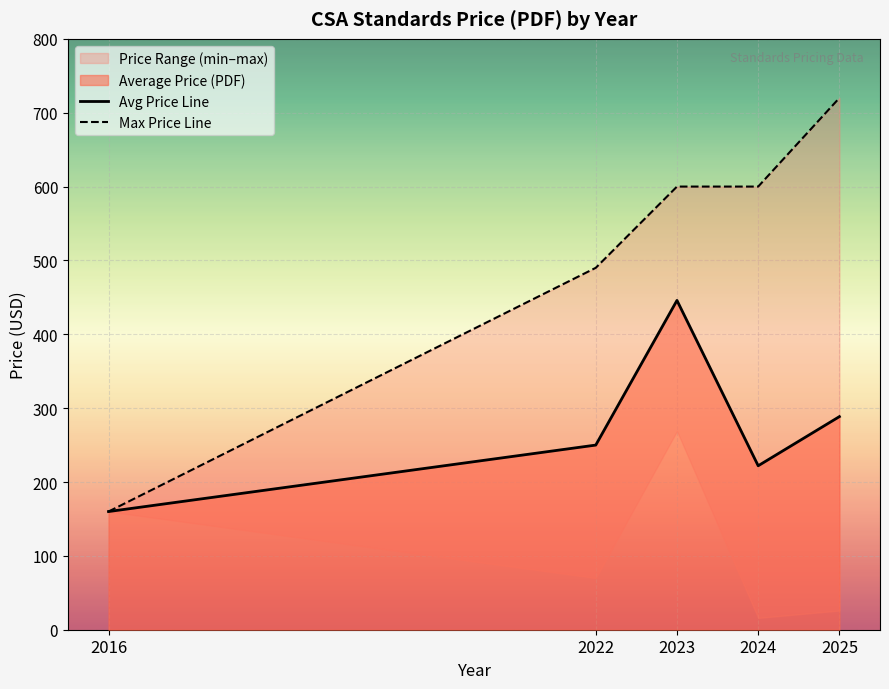

At which category does Avg Price Line reach its first local valley?

2024